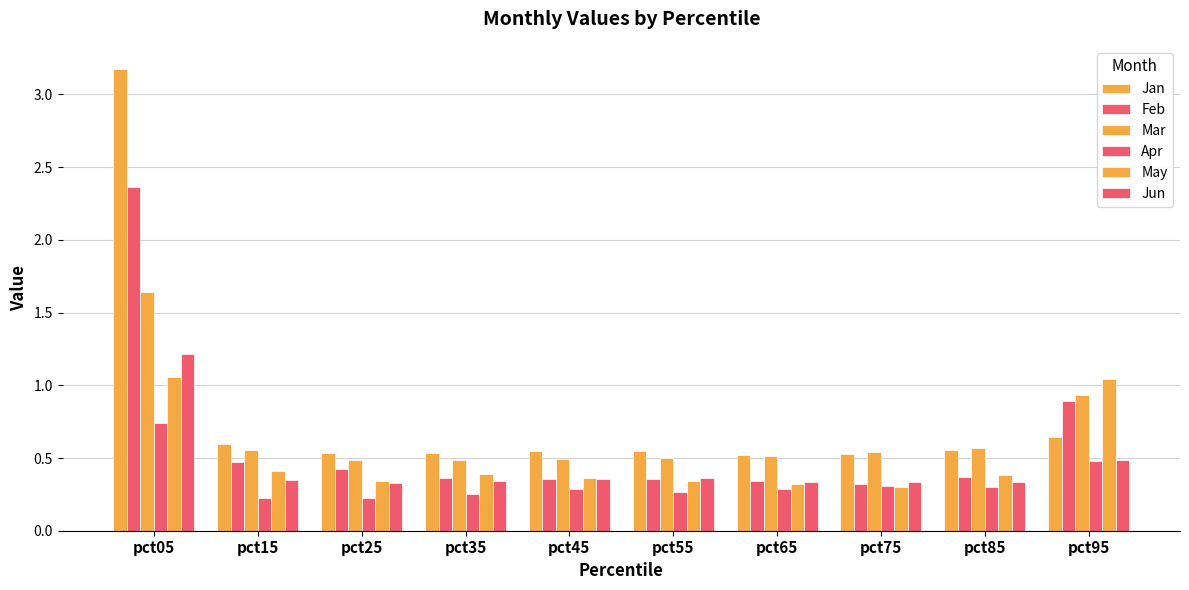

How many bars are there in total?

60